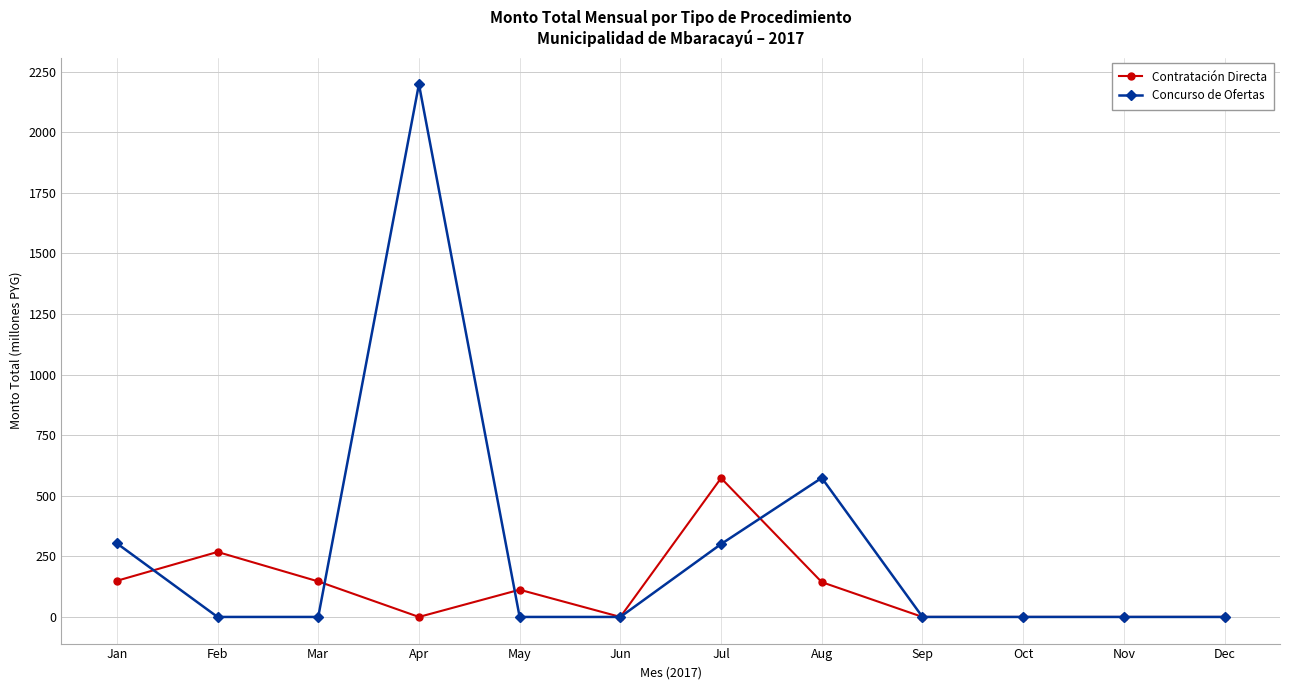

What value does the Contratación Directa series have at May?

112.3